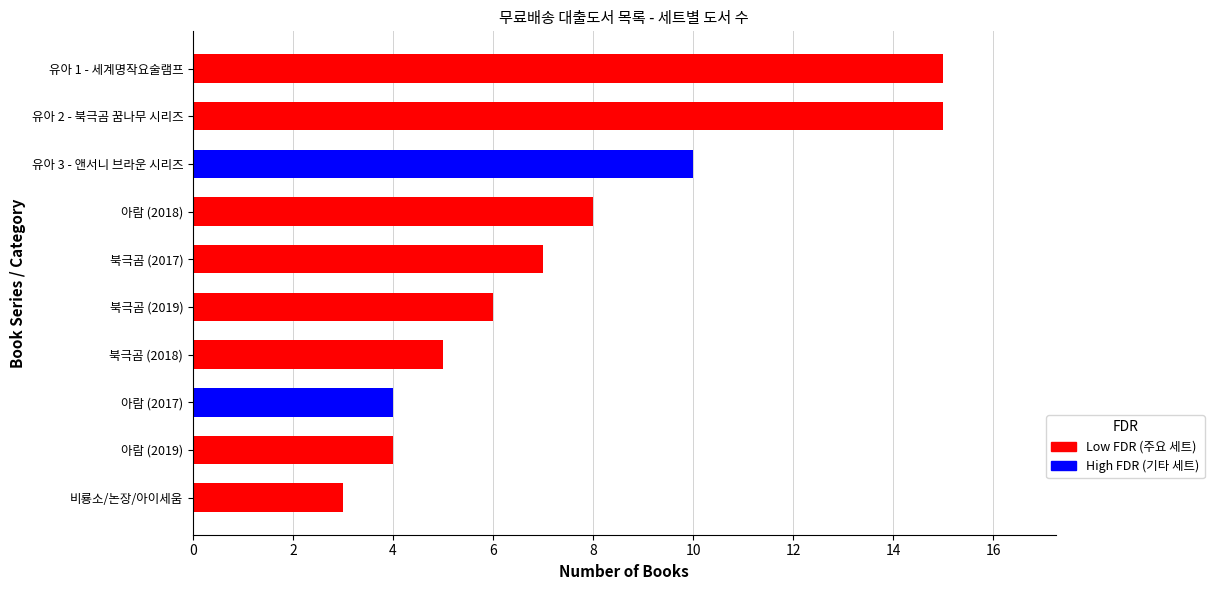

What is the sum of the values at 북극곰 (2018) and 북극곰 (2017)?

12